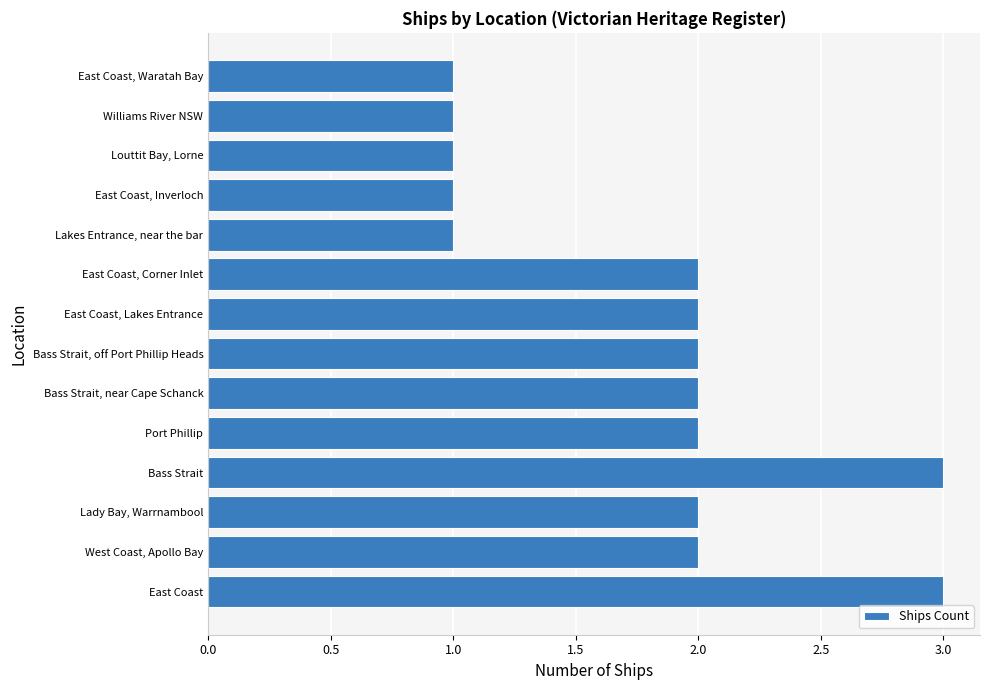

The value at Williams River NSW is 0. True or false?

False